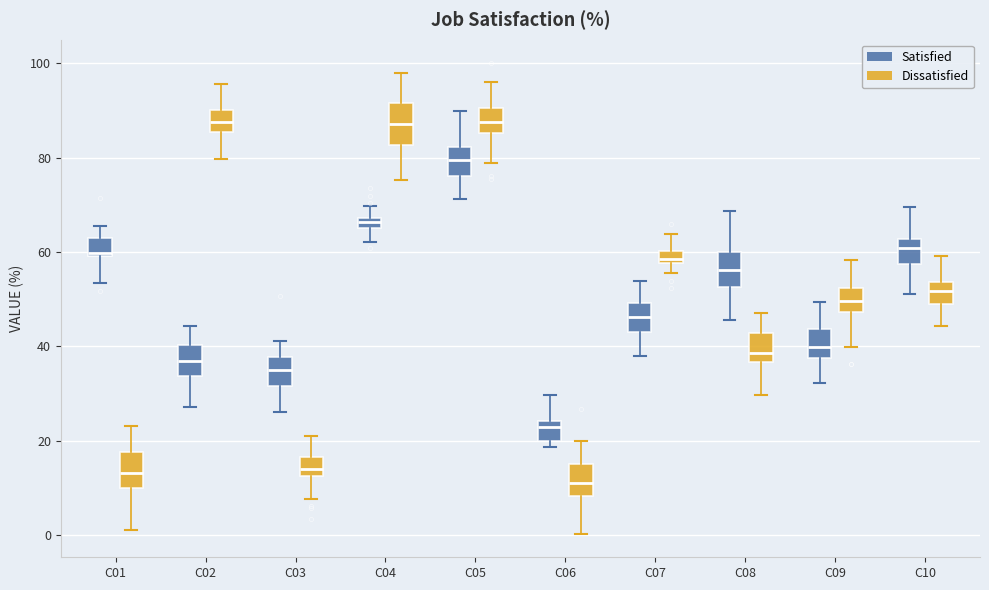

Where is the lower edge of the box for C01 (Dissatisfied) on the y-axis? The values are not printed on the chart, so give them approximately, as read against the axis.

10